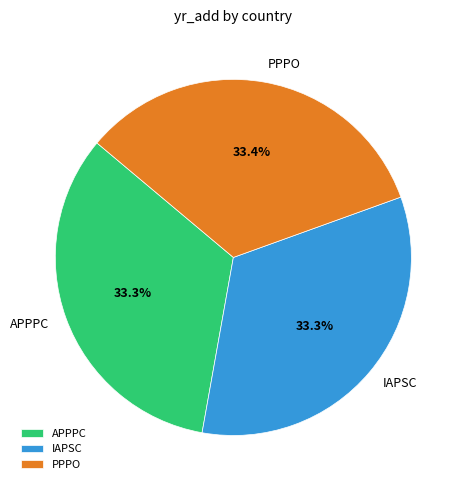

Does any single category account for the majority?

No